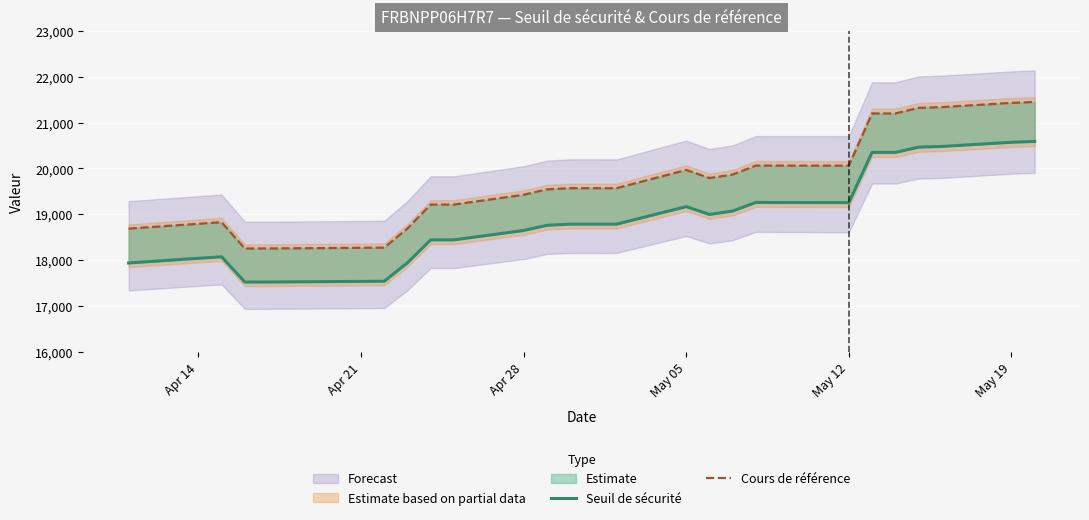

True or false: Seuil de sécurité and Cours de référence intersect in this chart.

False